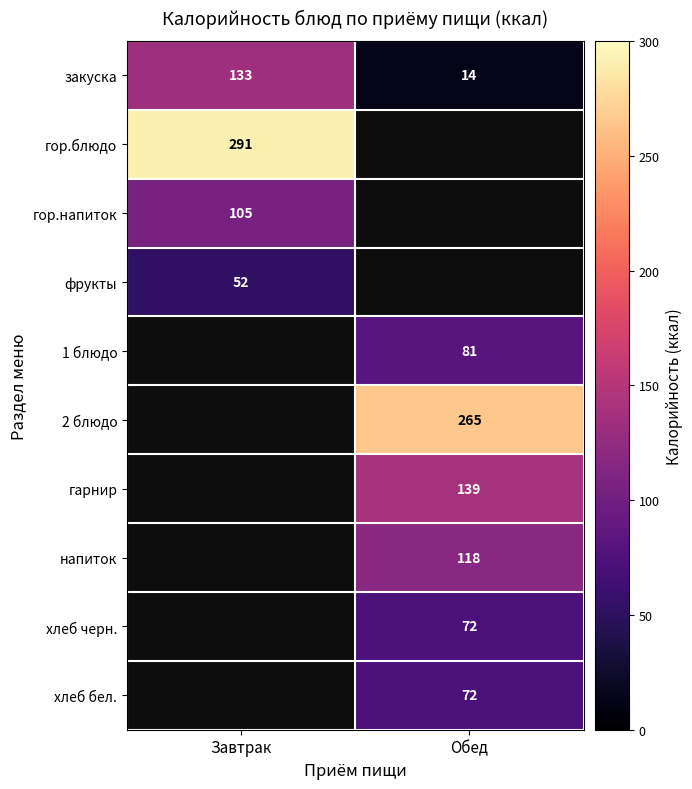

The хлеб бел. series shows 72 at Обед. True or false?

True